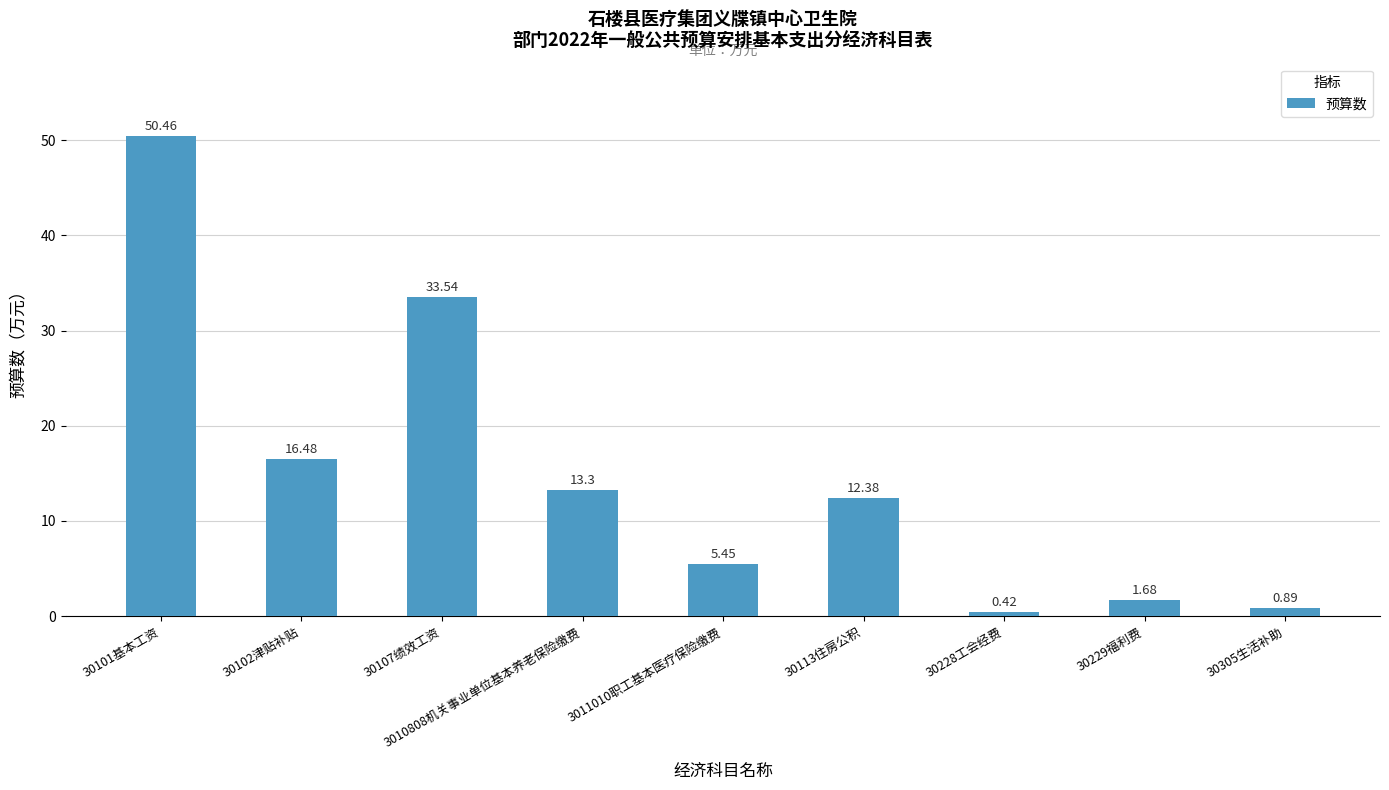

What is the label of the 3rd bar from the right?

30228工会经费